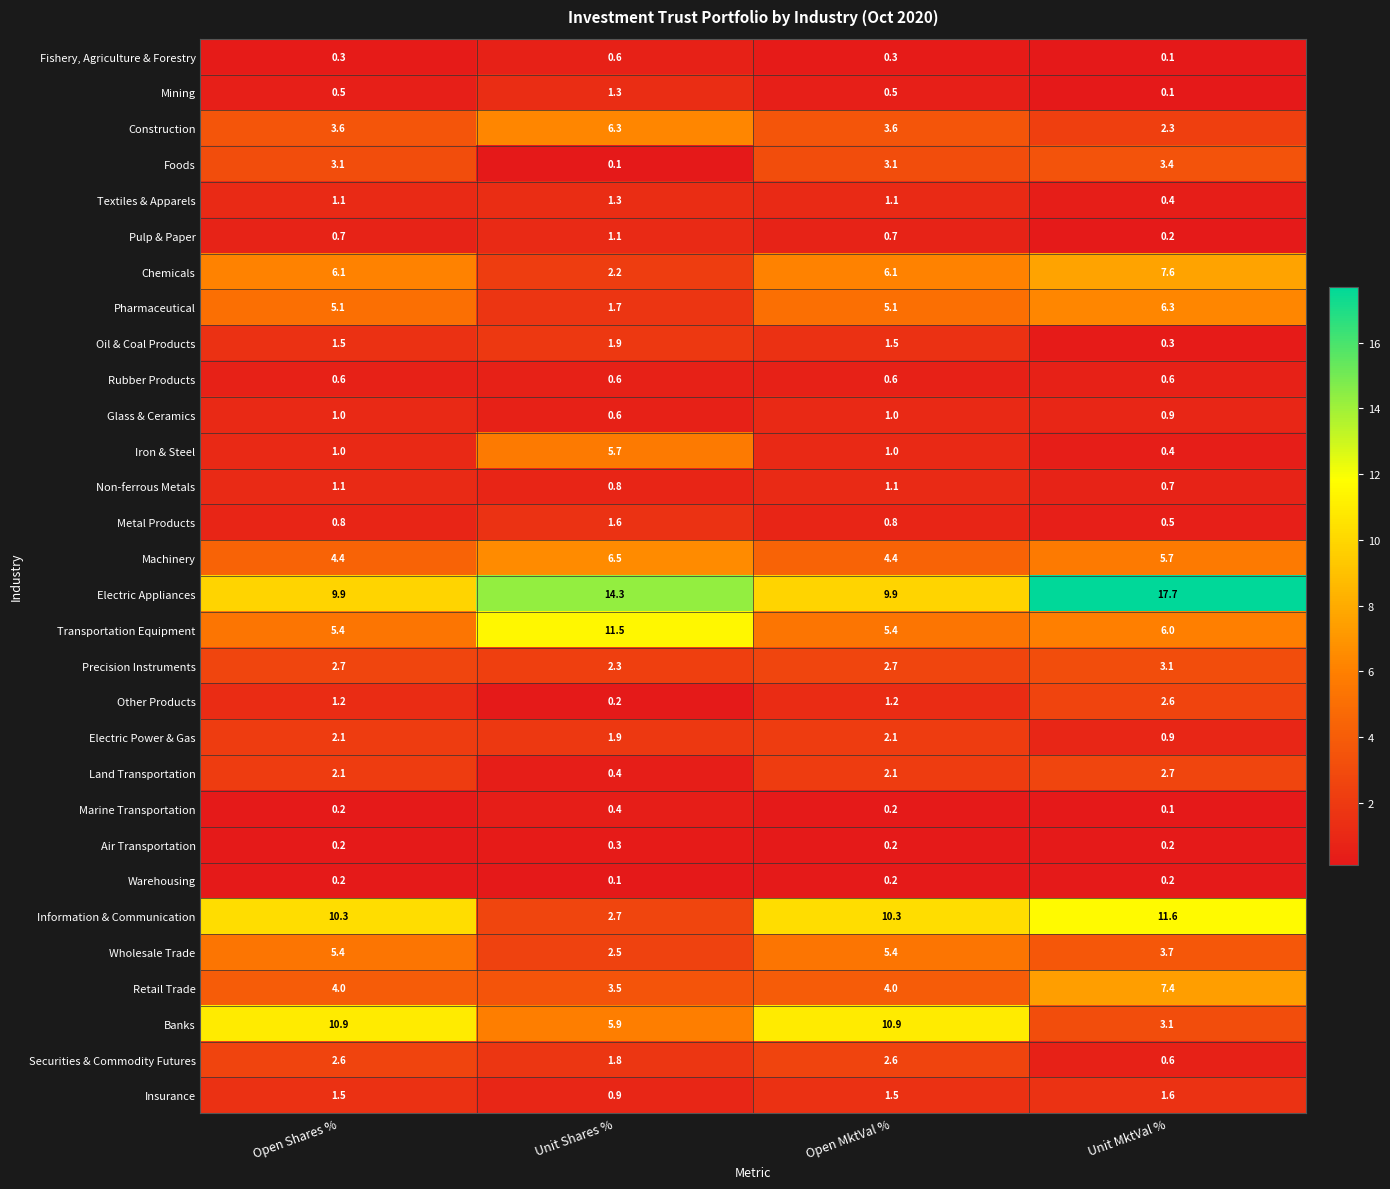

How many data points does each series have?

4